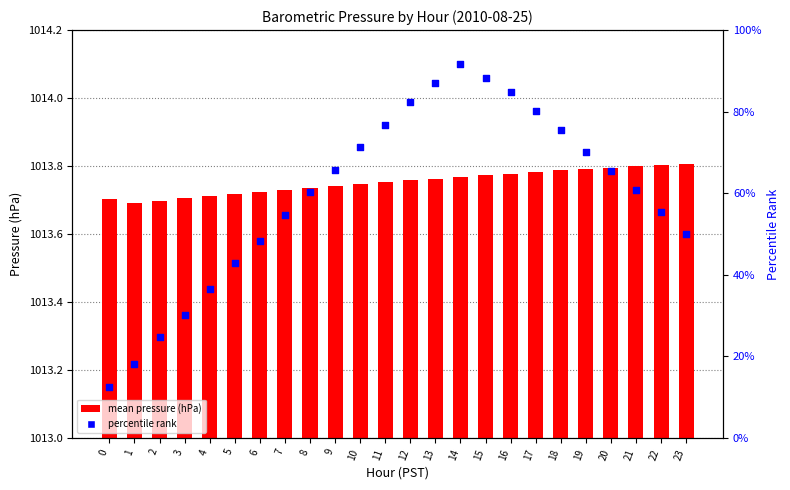

Which series reaches the minimum Y coordinate?

percentile rank